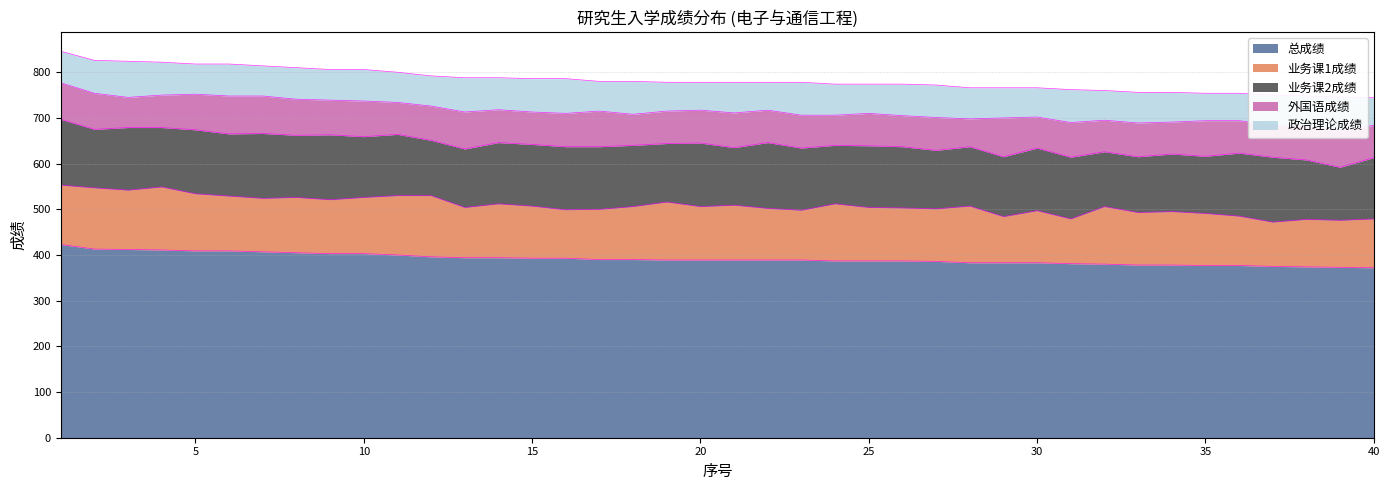

At how many categories does at least one series exceed 247?

40